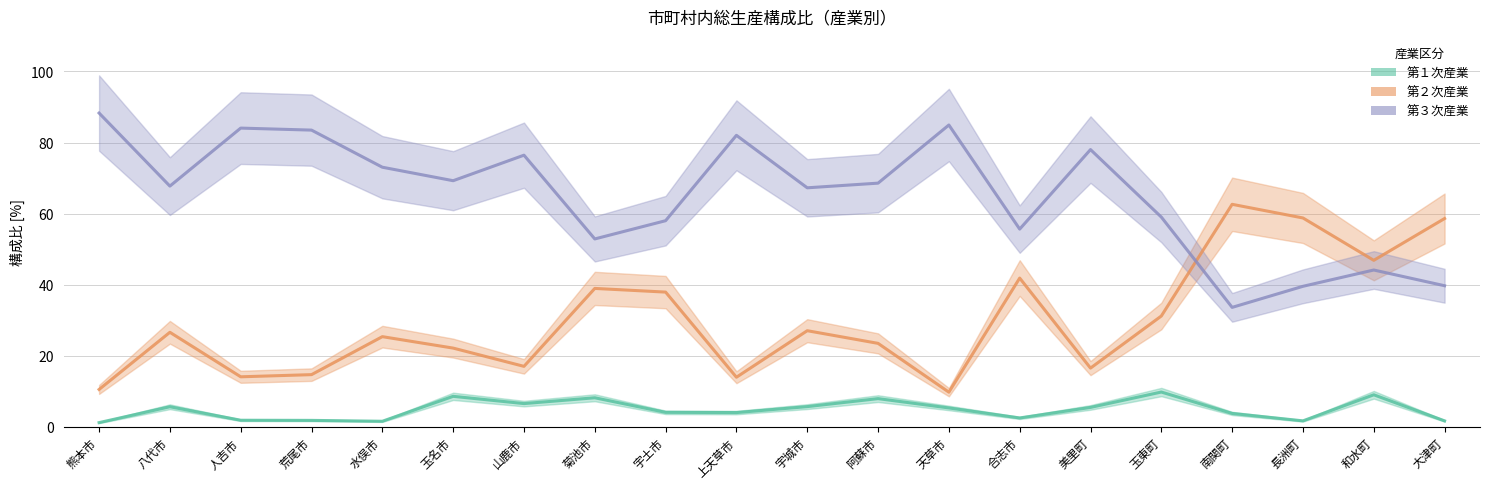

At 阿蘇市, list the series in order from largest to smallest.

第３次産業, 第２次産業, 第１次産業